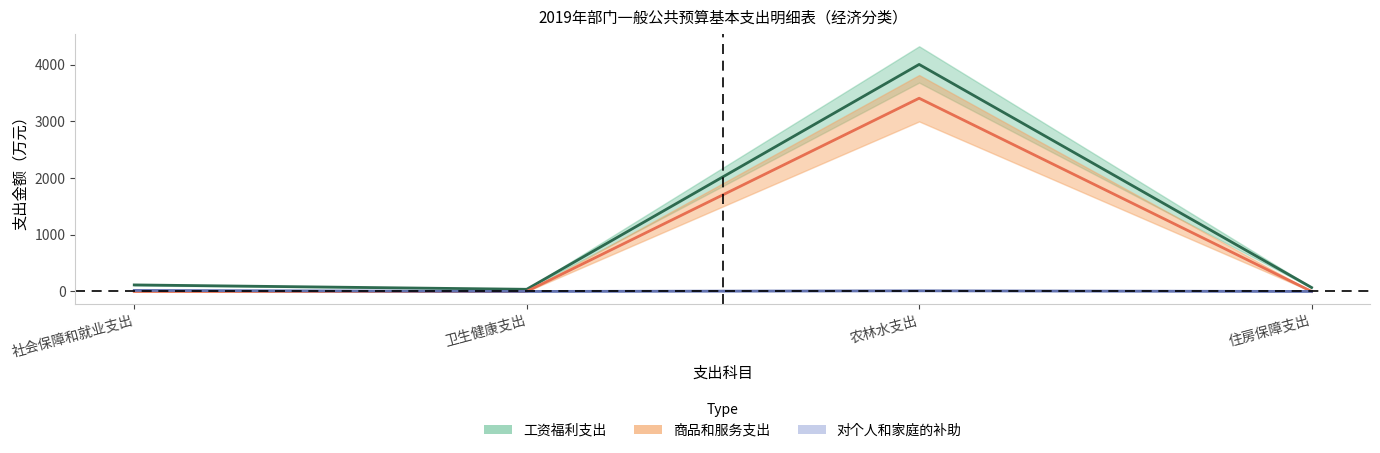

Which label corresponds to the smallest value in the chart?

社会保障和就业支出